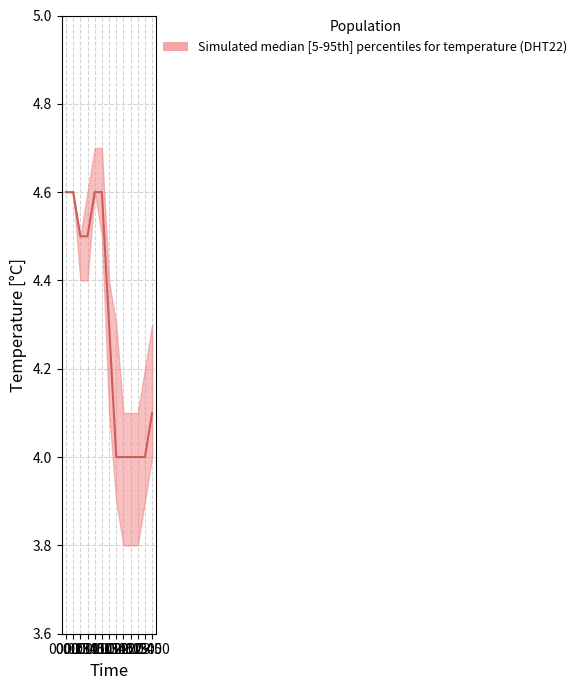

What is the sum of the values at 02:00 and 01:15?

8.6